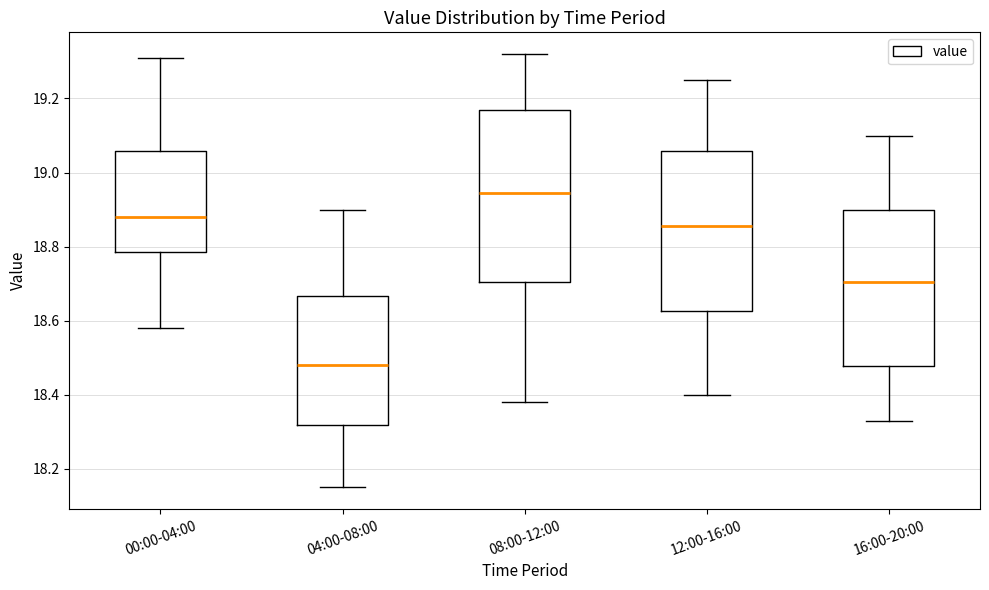

Which box has the lowest median line?

04:00-08:00